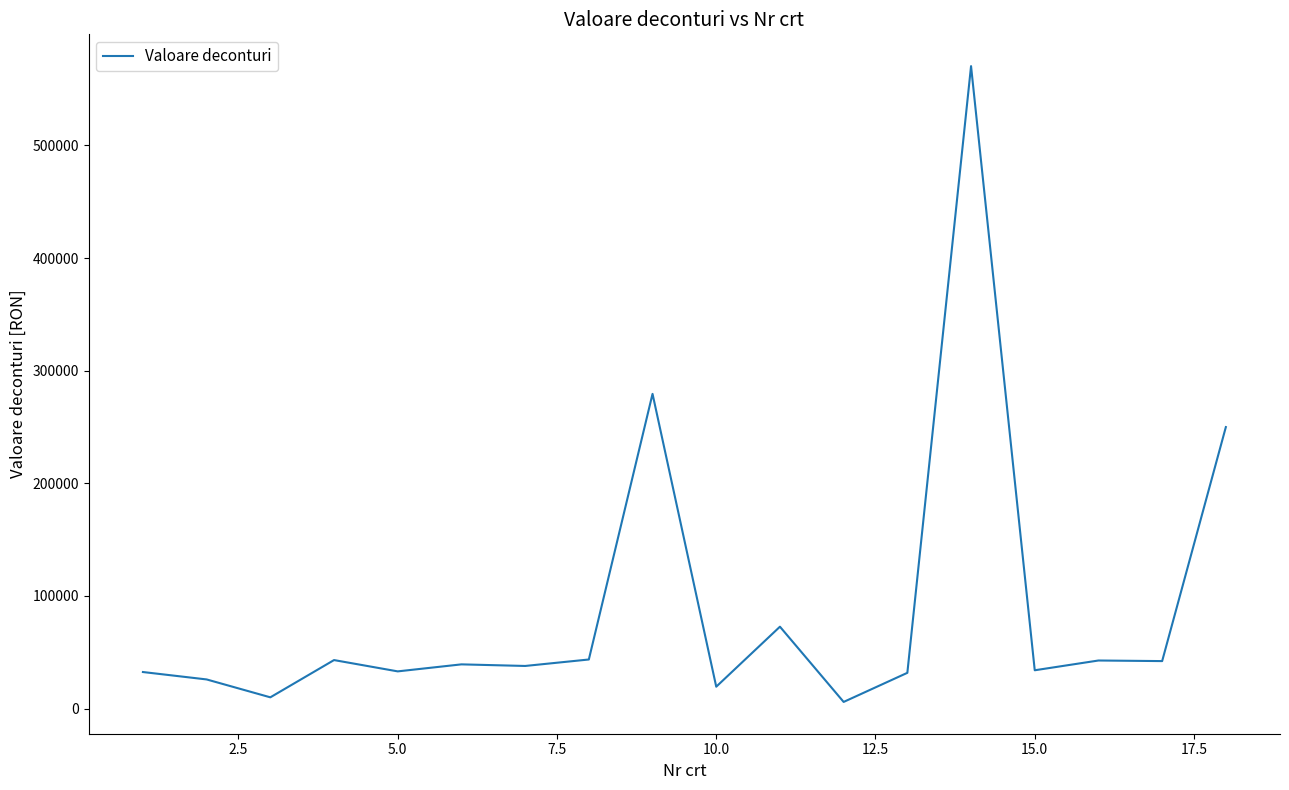

What is the change in value from 5.0 to 10.0?

-13606.6